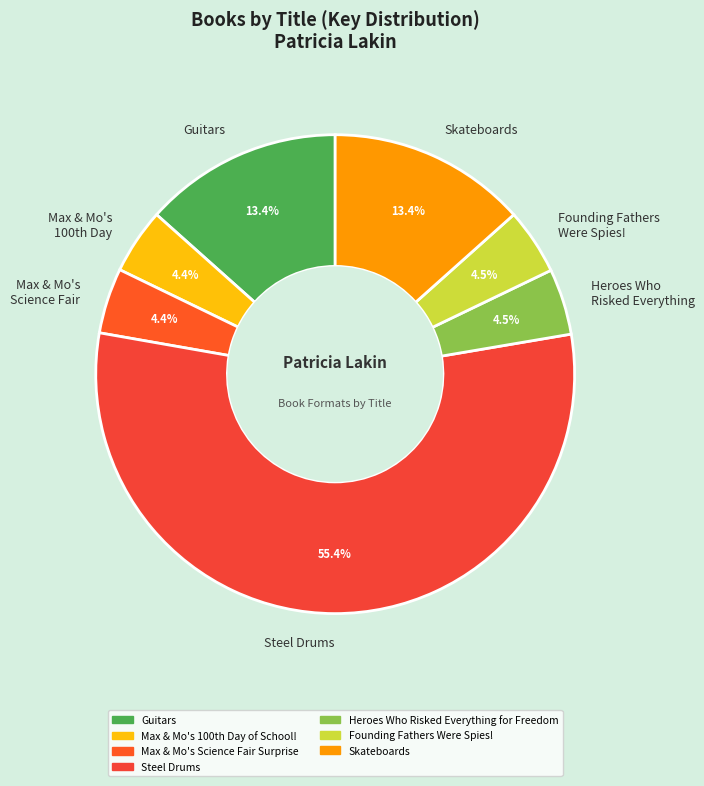

Combined, do Heroes Who Risked Everything and Guitars account for over 50%?

No